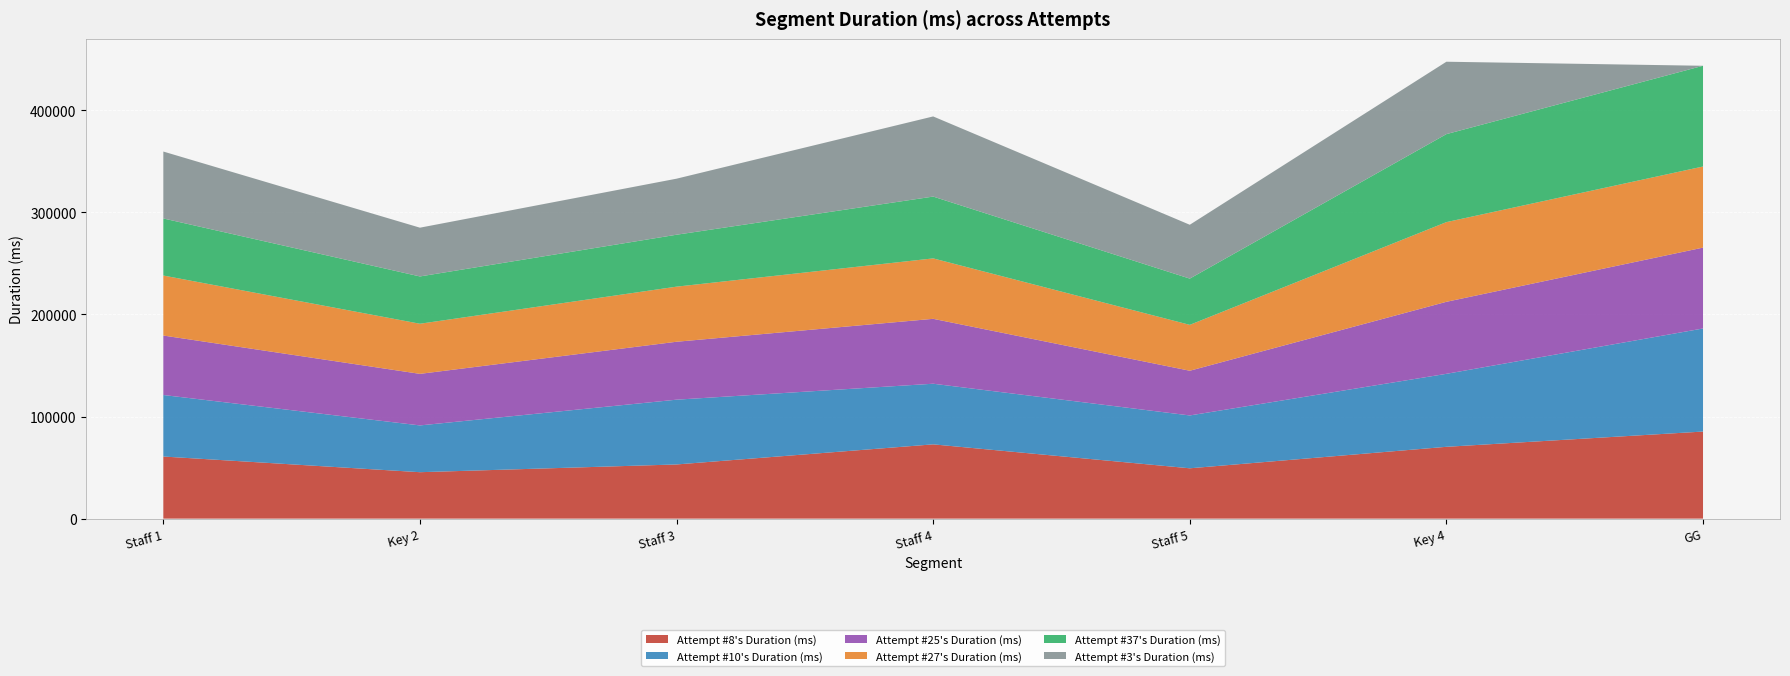

Reading left to right, transcribe all the data shown in this chart.

Attempt #8's Duration (ms): Staff 1=60825	Key 2=45474	Staff 3=53055	Staff 4=72752	Staff 5=49296	Key 4=70342	GG=85289
Attempt #10's Duration (ms): Staff 1=60264	Key 2=45827	Staff 3=63461	Staff 4=59391	Staff 5=51769	Key 4=71502	GG=100976
Attempt #25's Duration (ms): Staff 1=58262	Key 2=50509	Staff 3=56747	Staff 4=63589	Staff 5=43805	Key 4=70557	GG=79228
Attempt #27's Duration (ms): Staff 1=58788	Key 2=49096	Staff 3=53975	Staff 4=59193	Staff 5=44942	Key 4=78056	GG=79448
Attempt #37's Duration (ms): Staff 1=55916	Key 2=46332	Staff 3=50876	Staff 4=60559	Staff 5=45313	Key 4=86206	GG=98687
Attempt #3's Duration (ms): Staff 1=65548	Key 2=47776	Staff 3=54903	Staff 4=78513	Staff 5=52747	Key 4=70926	GG=0